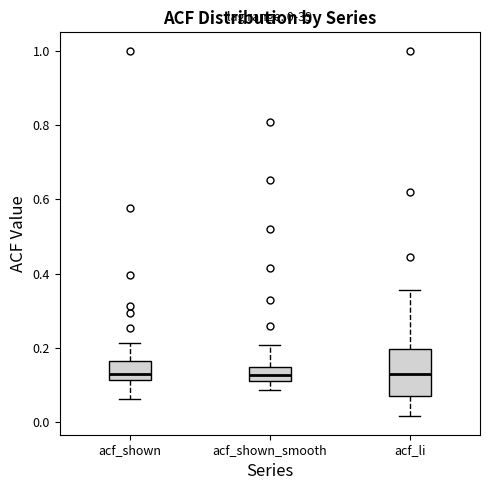

Which box is the tallest, from its lower edge to its upper edge?

acf_li